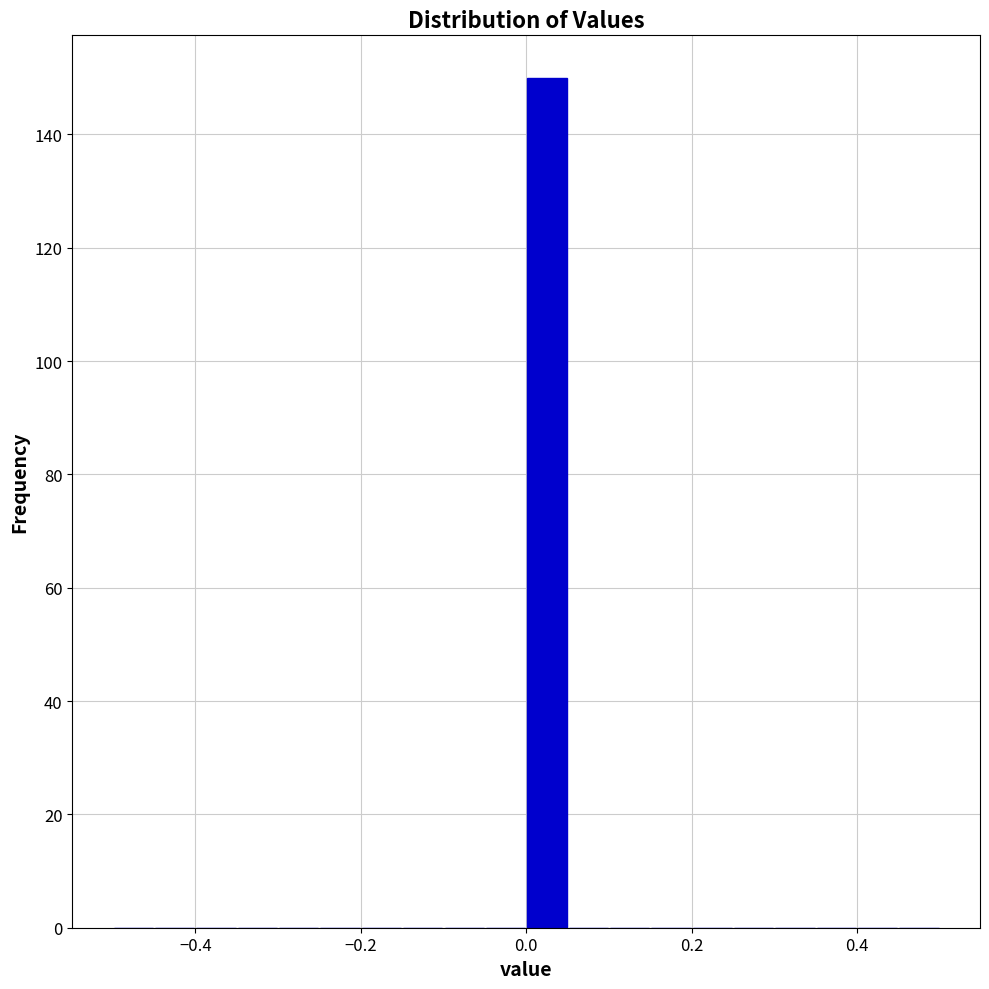

Around what value on the x-axis is the tallest bar? Give the approximate position of its centre, as read against the axis.

0.02